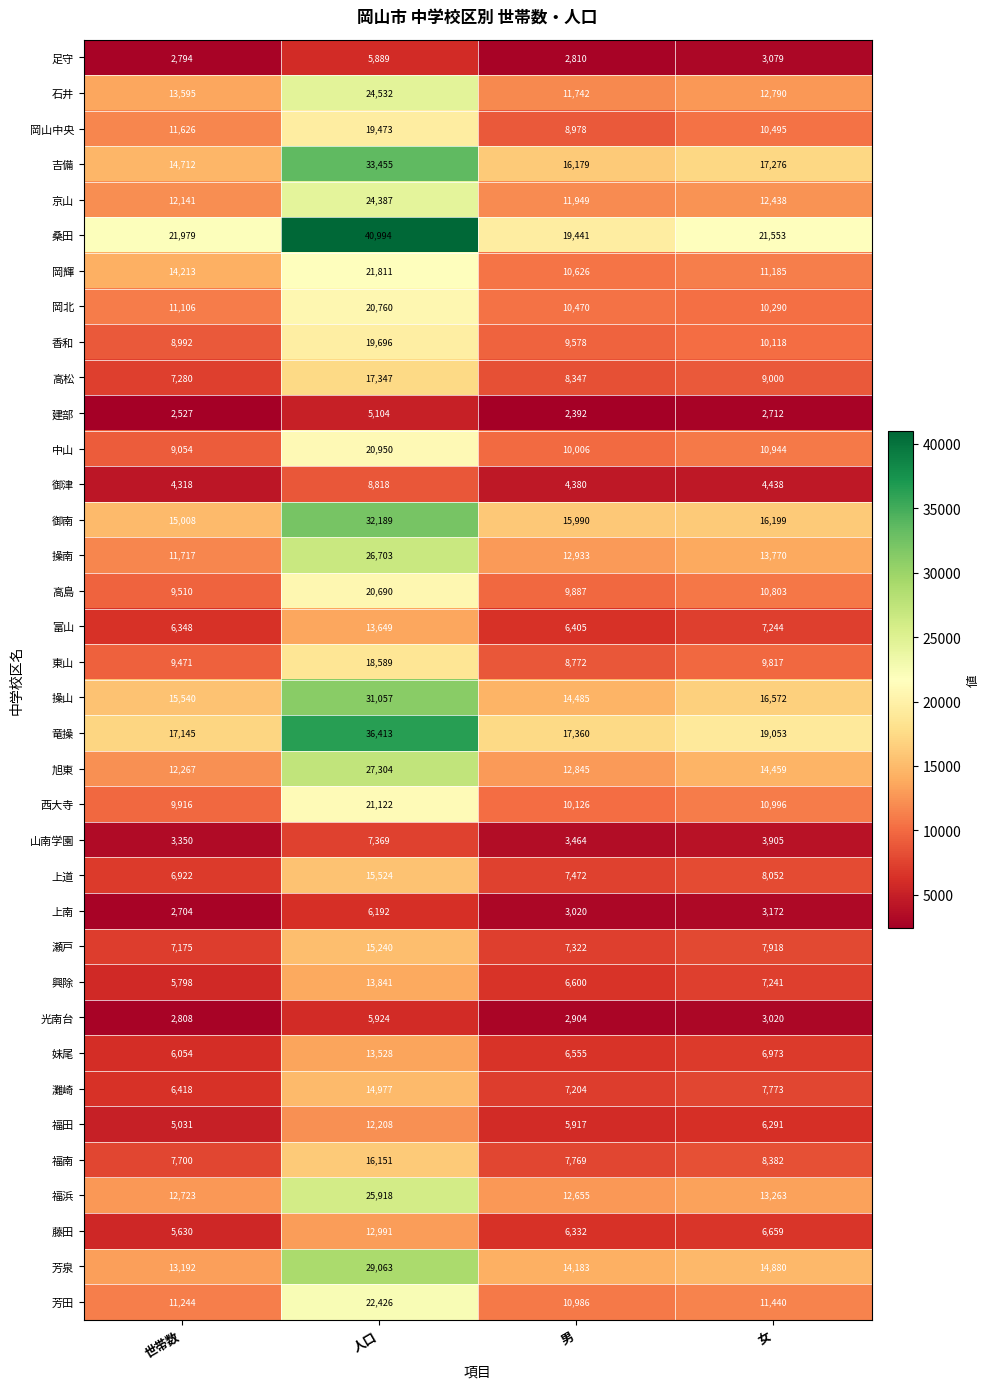

Which series changed the most between 世帯数 and 女?

岡輝